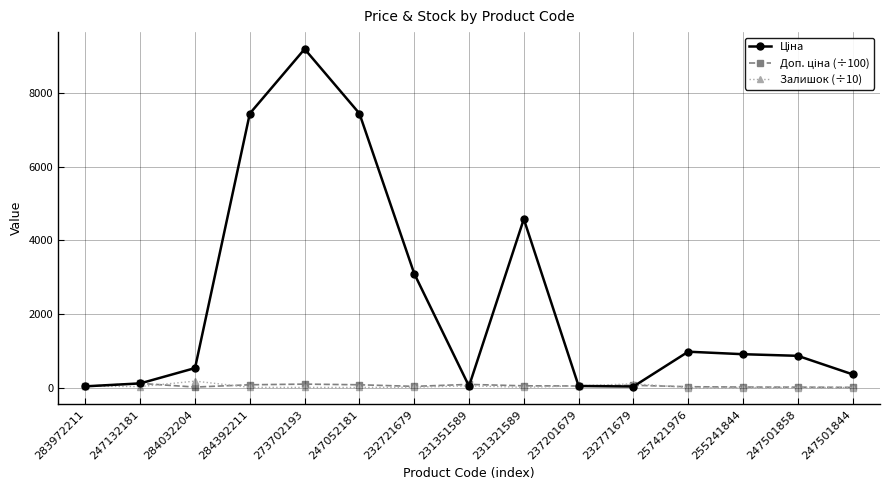

True or false: Залишок (÷10) has a value of 8.7 at 232721679.

True